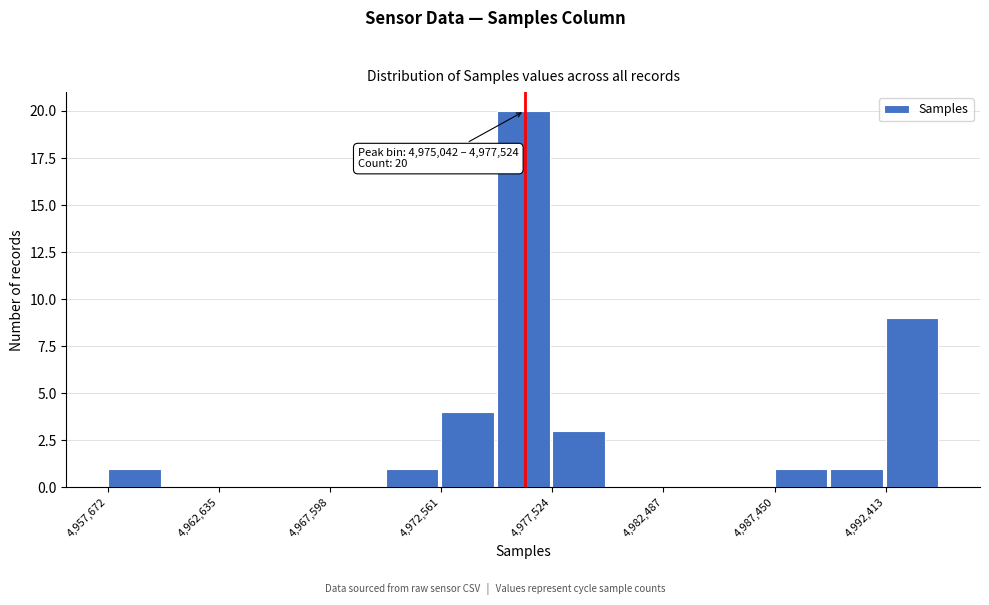

Which range on the x-axis has the tallest bar?

4975000 to 4977500